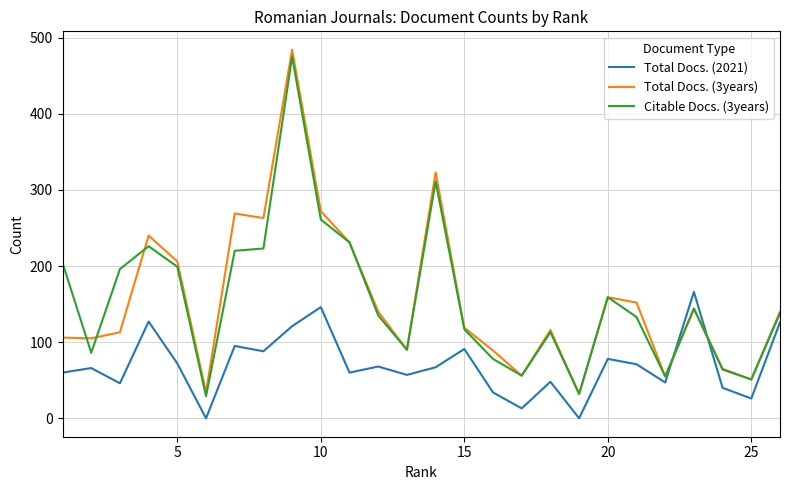

Which series has the widest spread of values?

Total Docs. (3years)